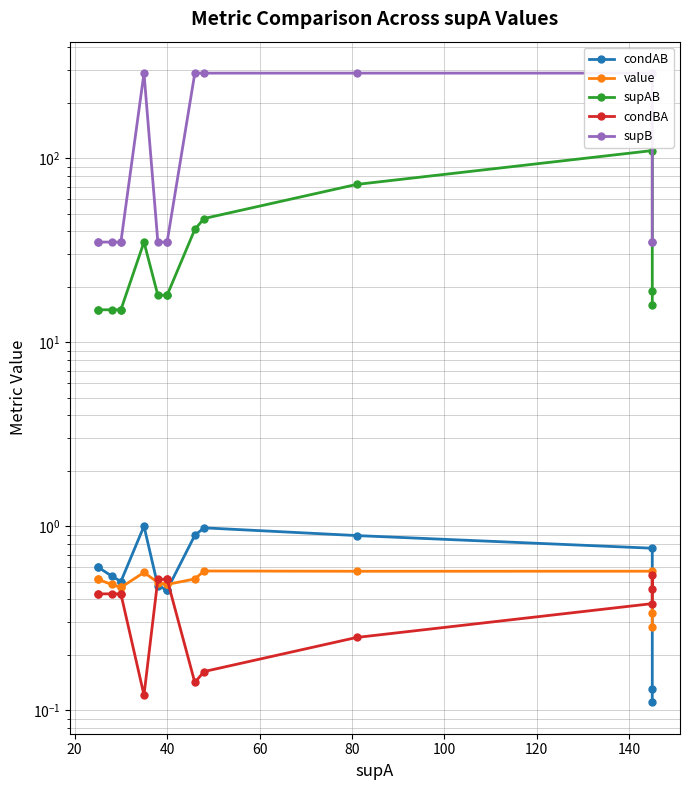

Is the value of supB at 120 greater than the value of value at 20?

Yes